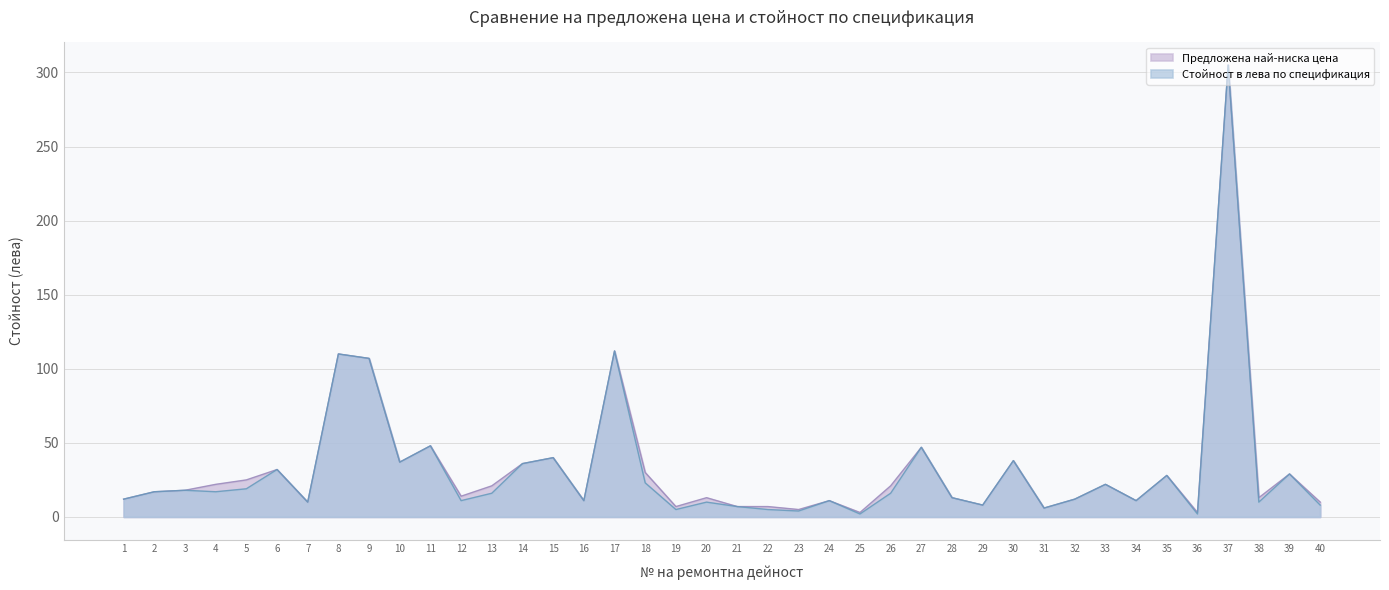

The Стойност в лева по спецификация series shows 5 at 19. True or false?

True